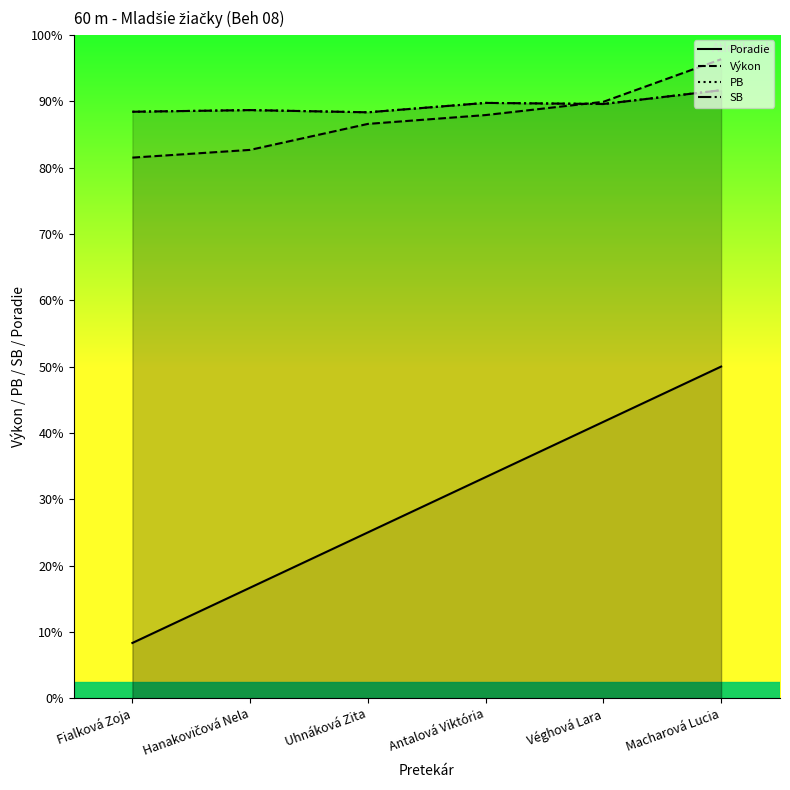

What is the sum of the Poradie values at Fialková Zoja and Uhnáková Zita?

4.0